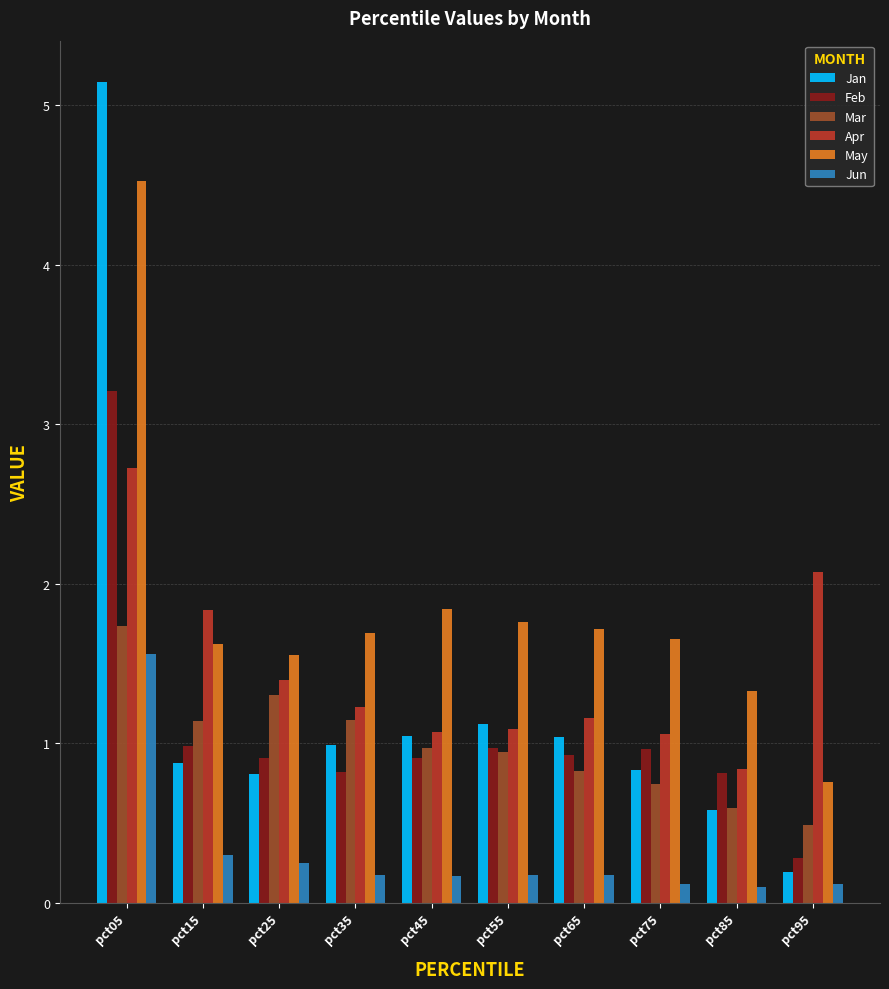

What are all the series names shown in the legend?

Jan, Feb, Mar, Apr, May, Jun